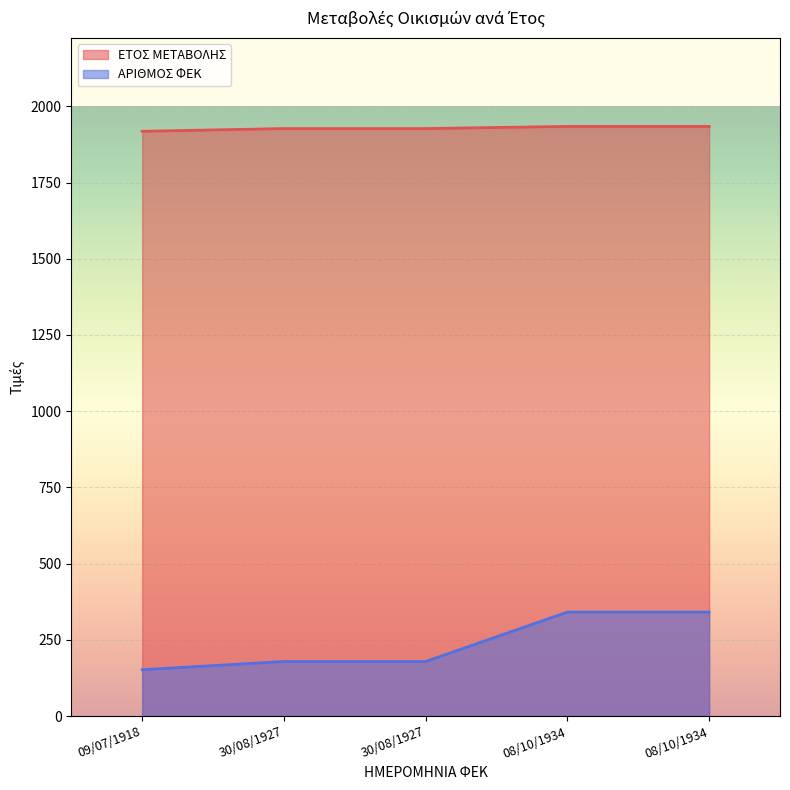

True or false: ΑΡΙΘΜΟΣ ΦΕΚ and ΕΤΟΣ ΜΕΤΑΒΟΛΗΣ intersect in this chart.

False